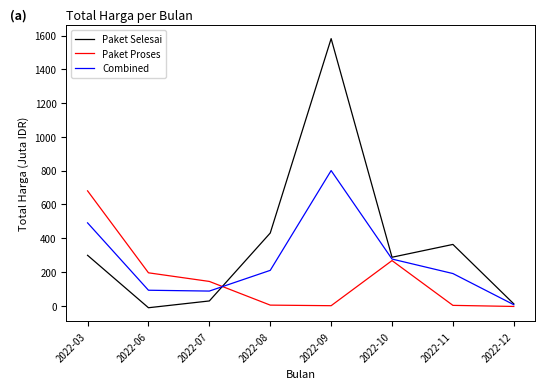

Which series has the widest spread of values?

Paket Selesai